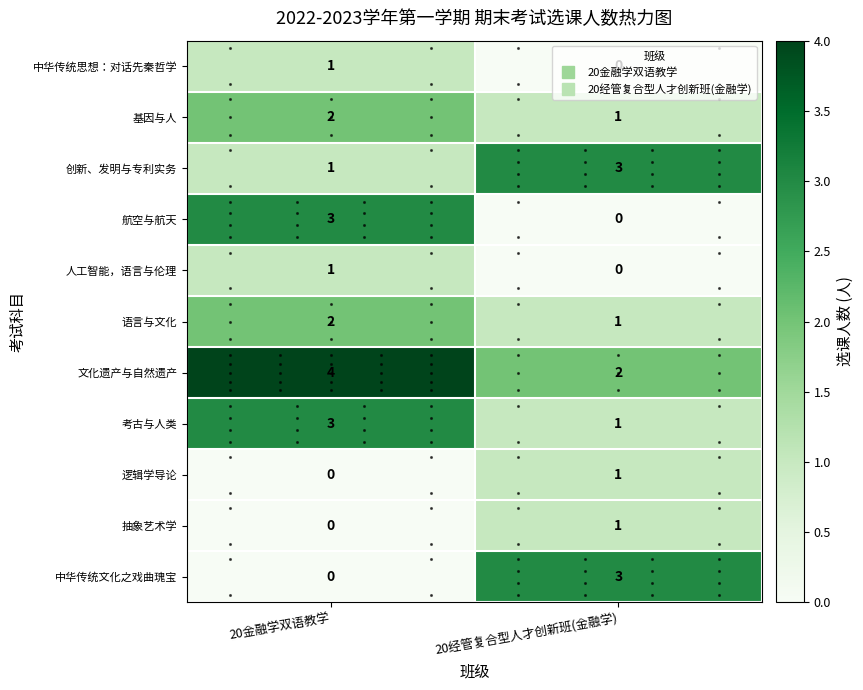

What is the sum of all 航空与航天 values?

3